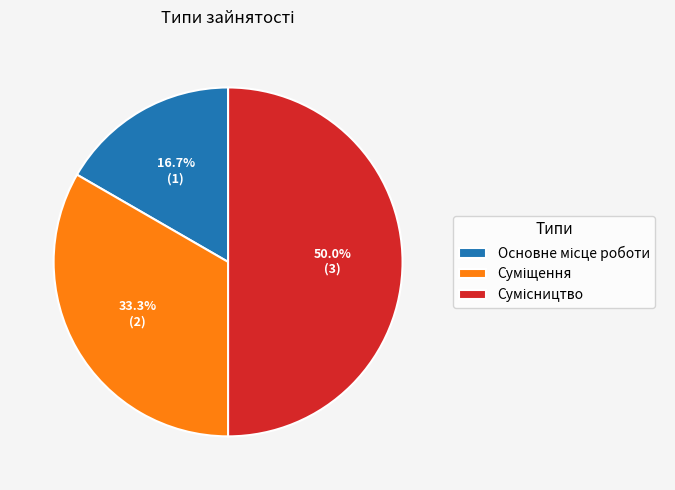

Rank the categories by value from lowest to highest.

Основне місце роботи, Суміщення, Сумісництво